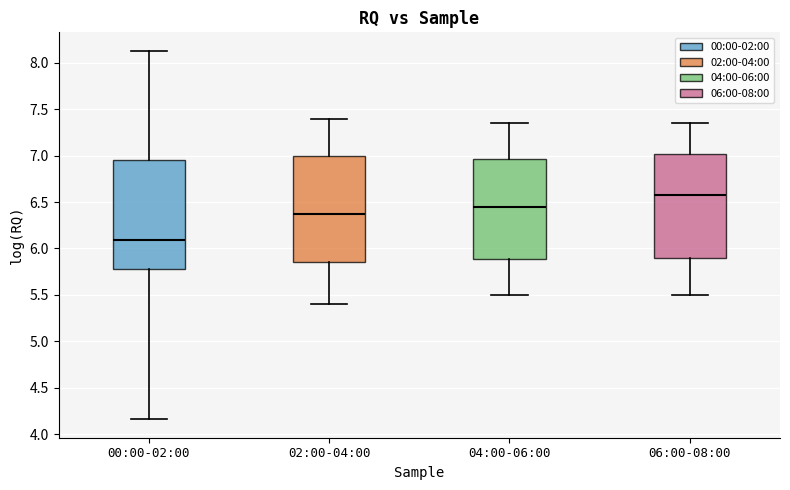

Which box's median line is the highest?

06:00-08:00